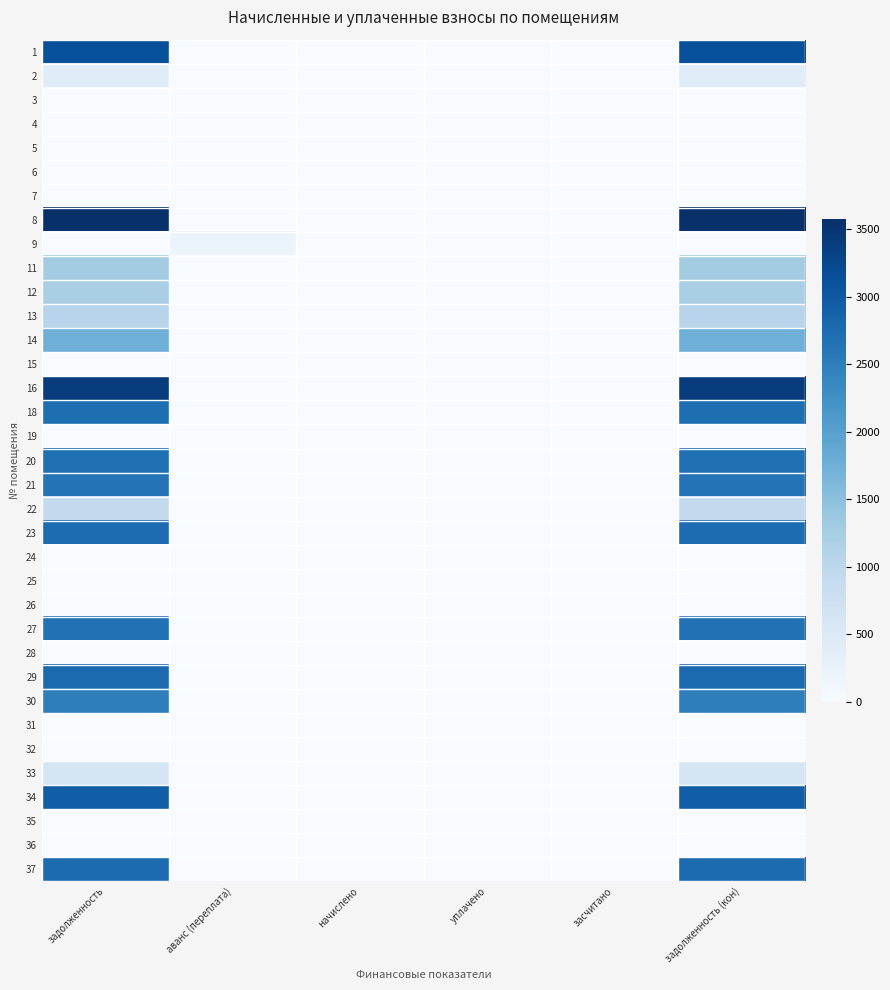

What is the greatest value displayed?

3573.2